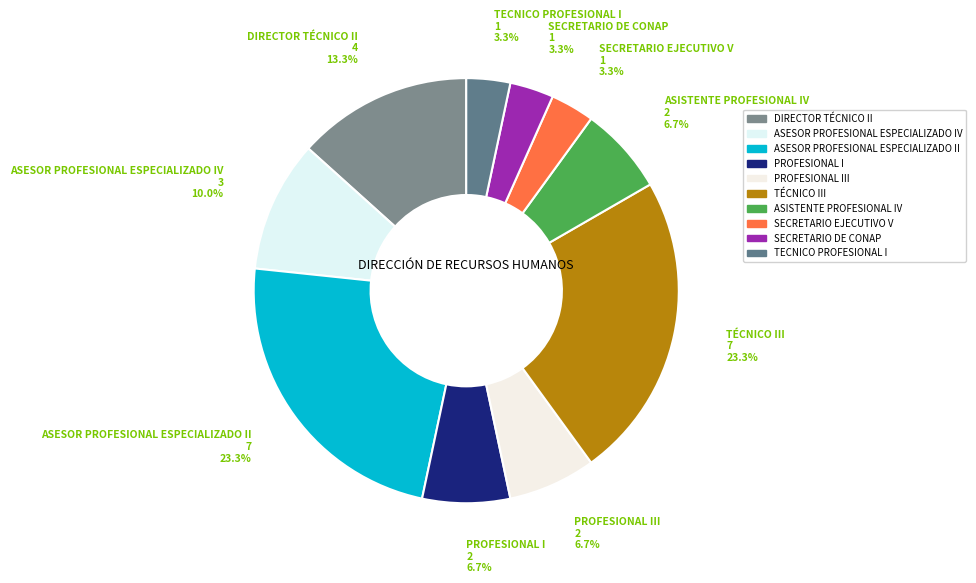

How many slices are in this pie chart?

10